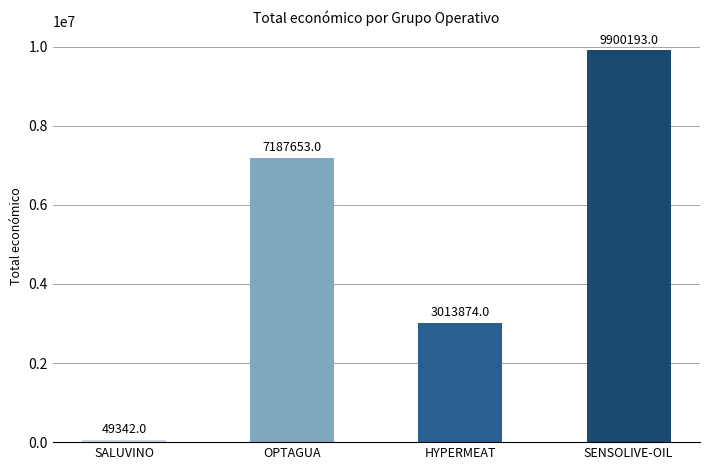

What is the smallest value displayed?

49342